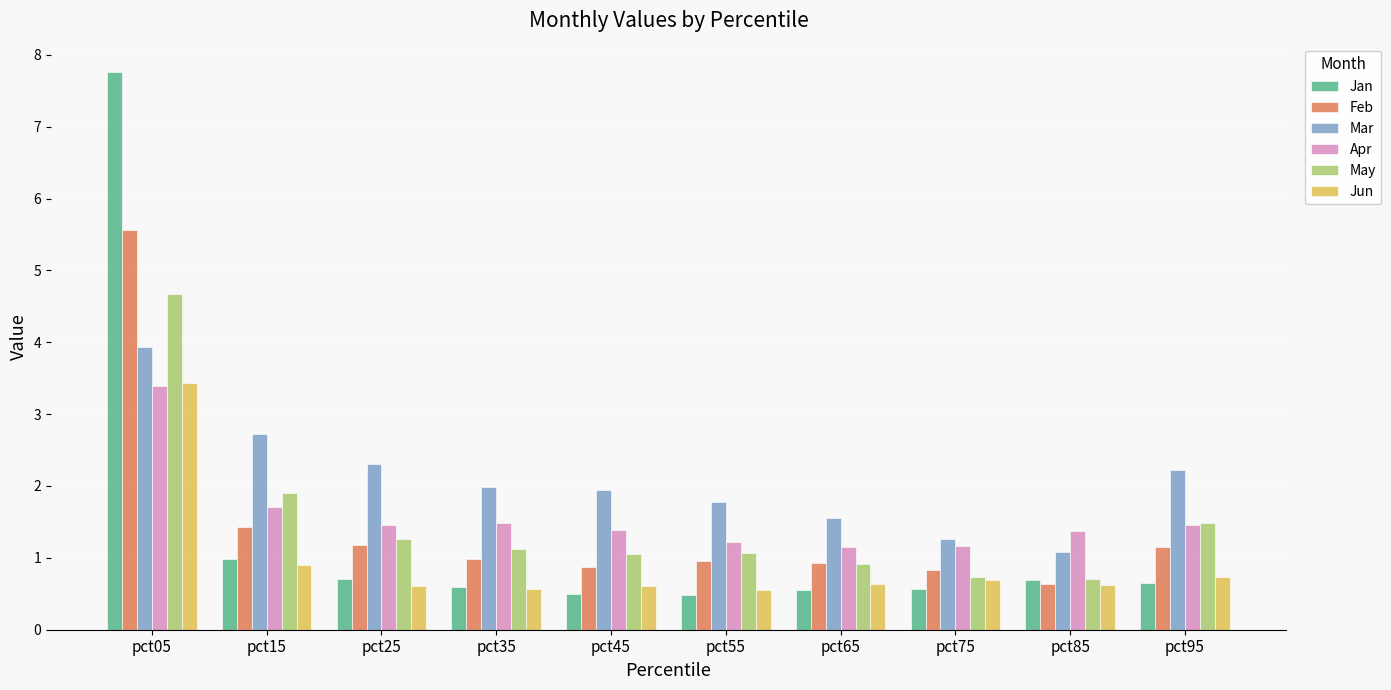

True or false: Feb has a value of 2.1 at pct15.

False